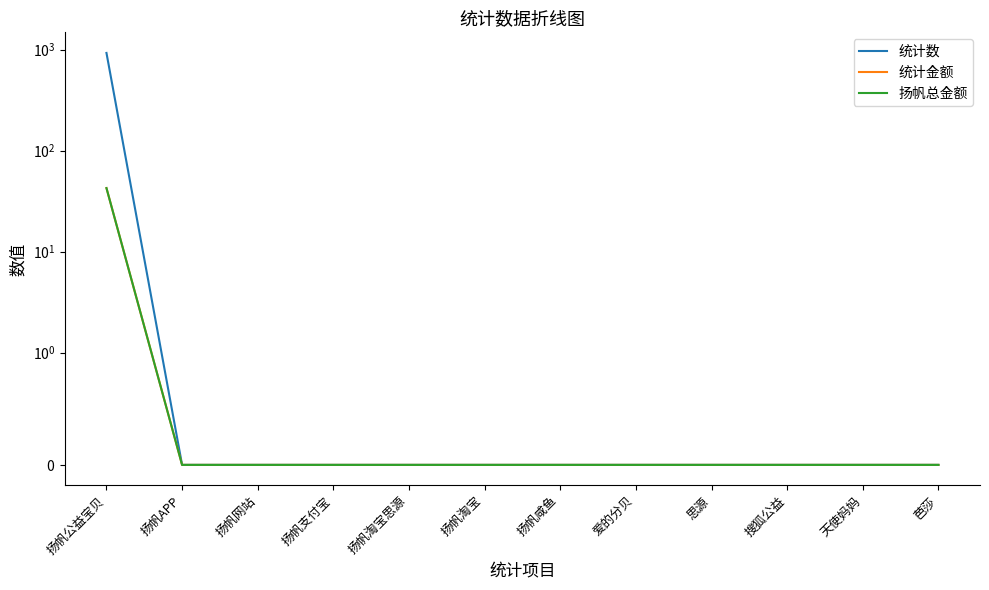

How many lines are shown in the chart?

3